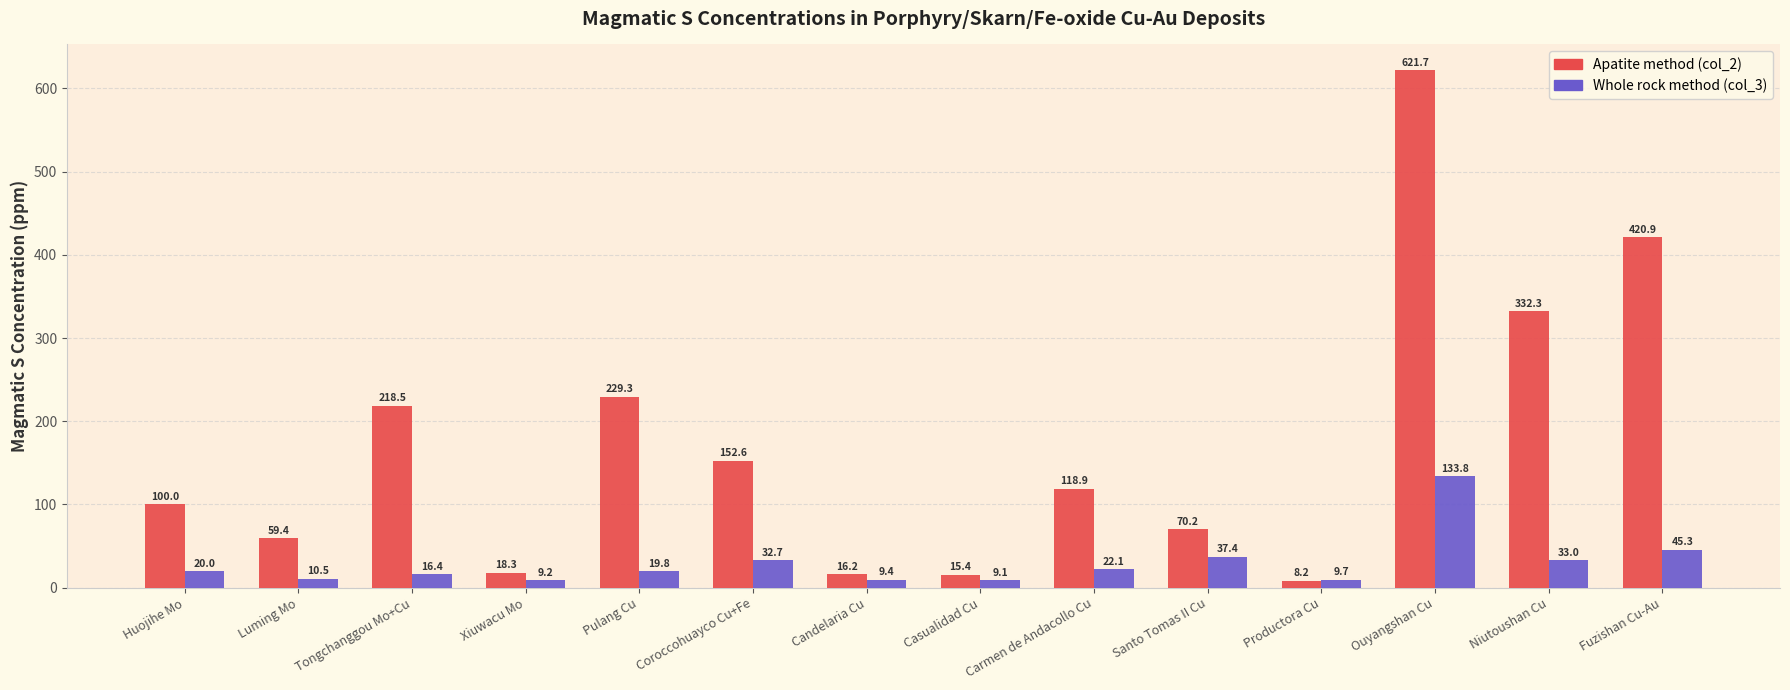

How many values in the Apatite method (col_2) series are below 118?

7